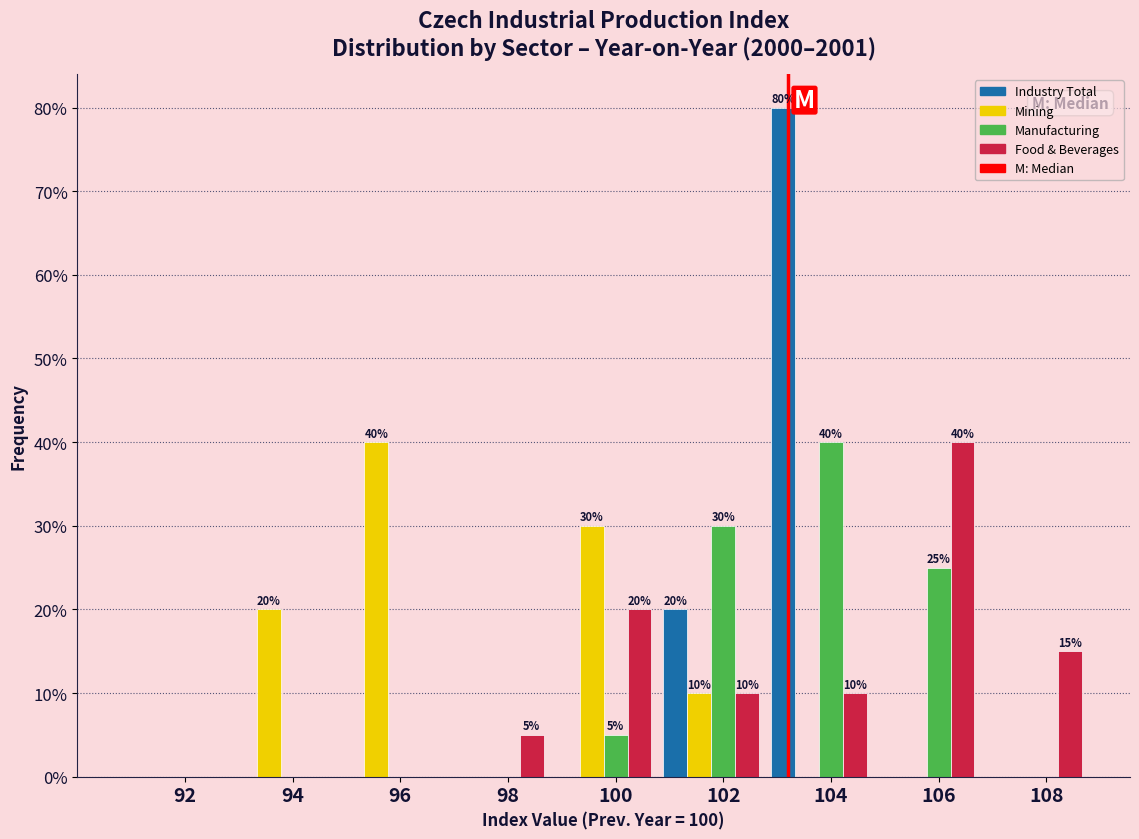

What is the total value across all series at 94?

20